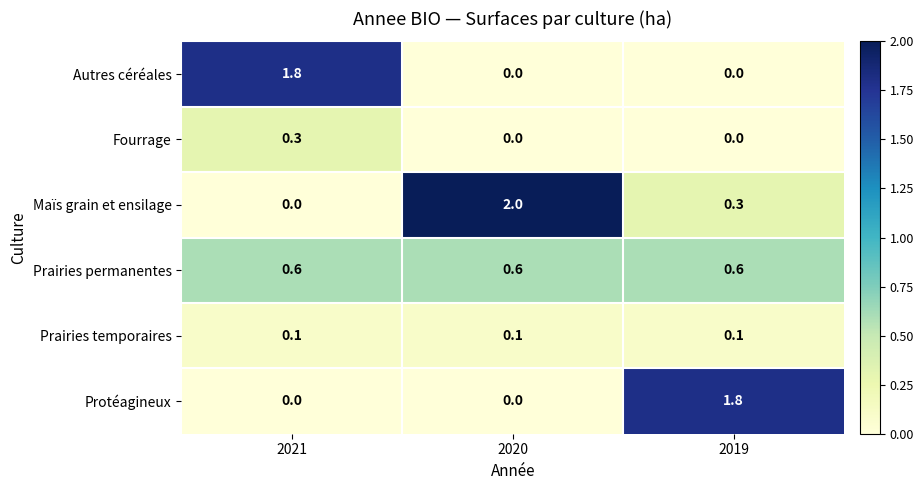

What is the spread (max minus min) of values at 2019?

1.8